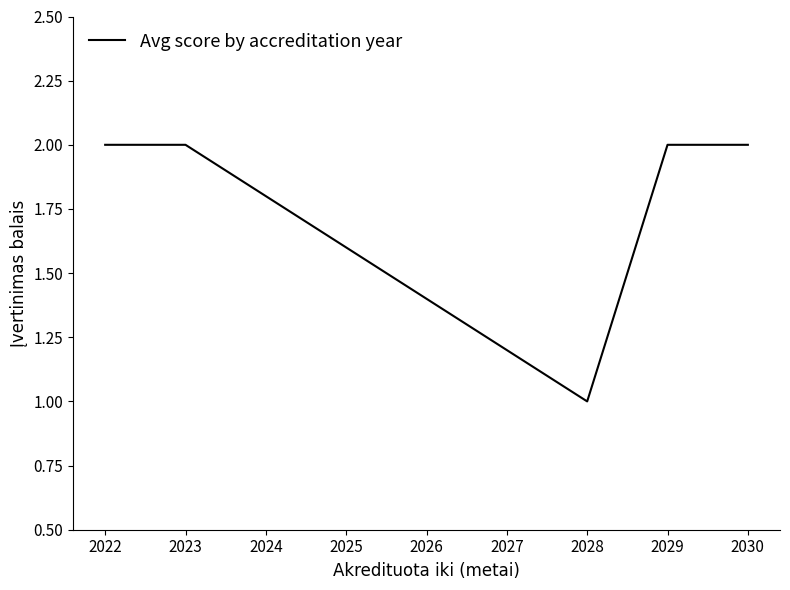

The chart shows a value of 1 at 2029. True or false?

False